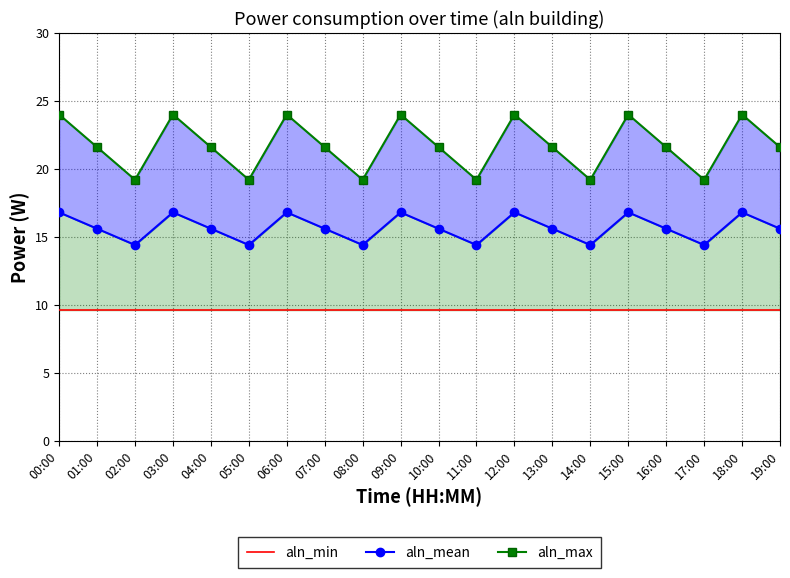

What is the maximum value shown in the chart?

24.0